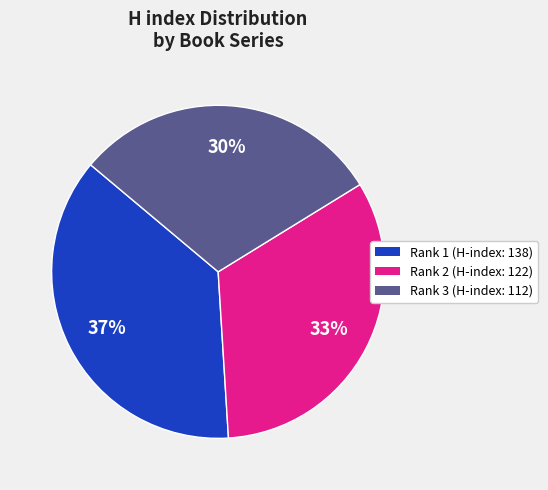

To the nearest percent, what is the average slice percentage?

33%